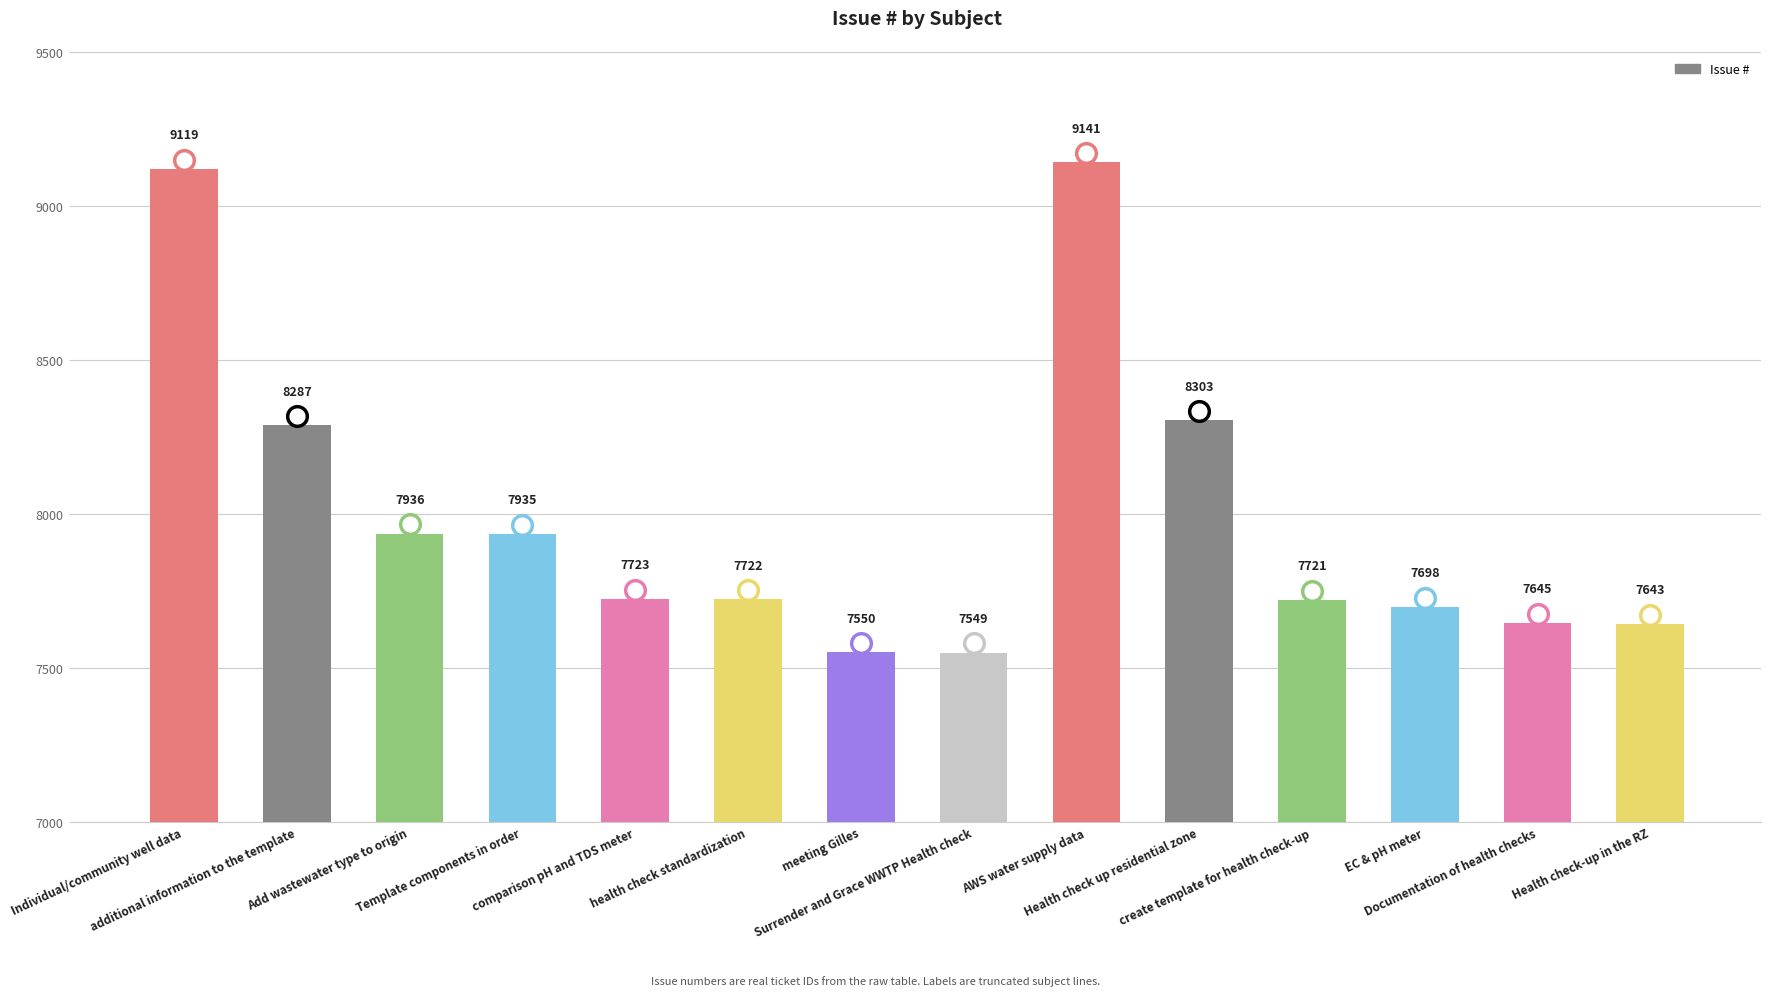

Which has a higher value, Individual/community well data or comparison pH and TDS meter?

Individual/community well data